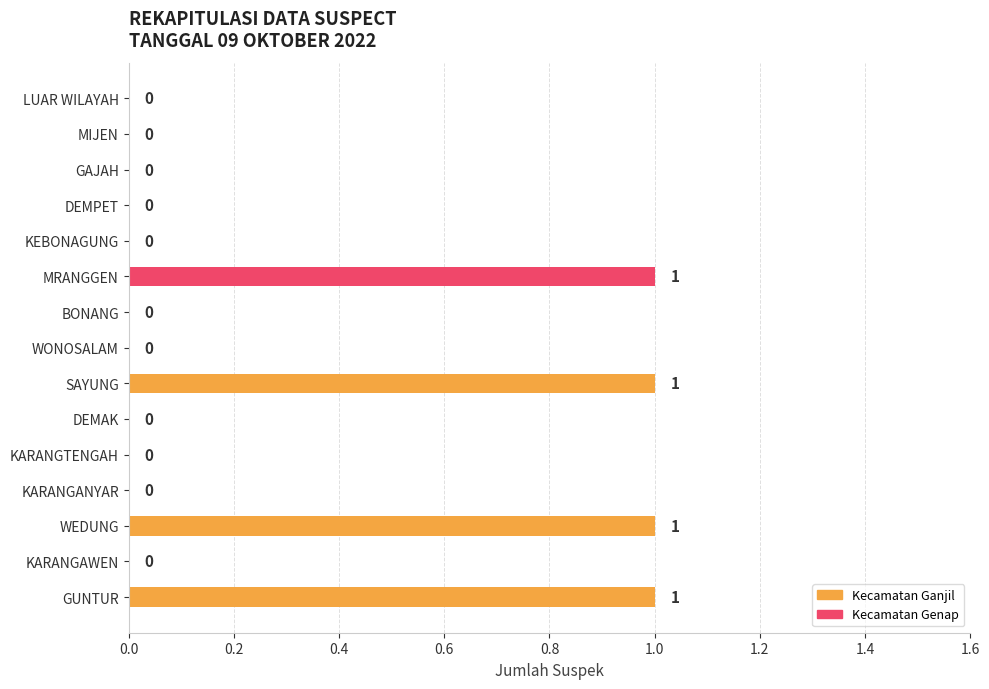

Is it true that the value at KARANGANYAR is 0?

True